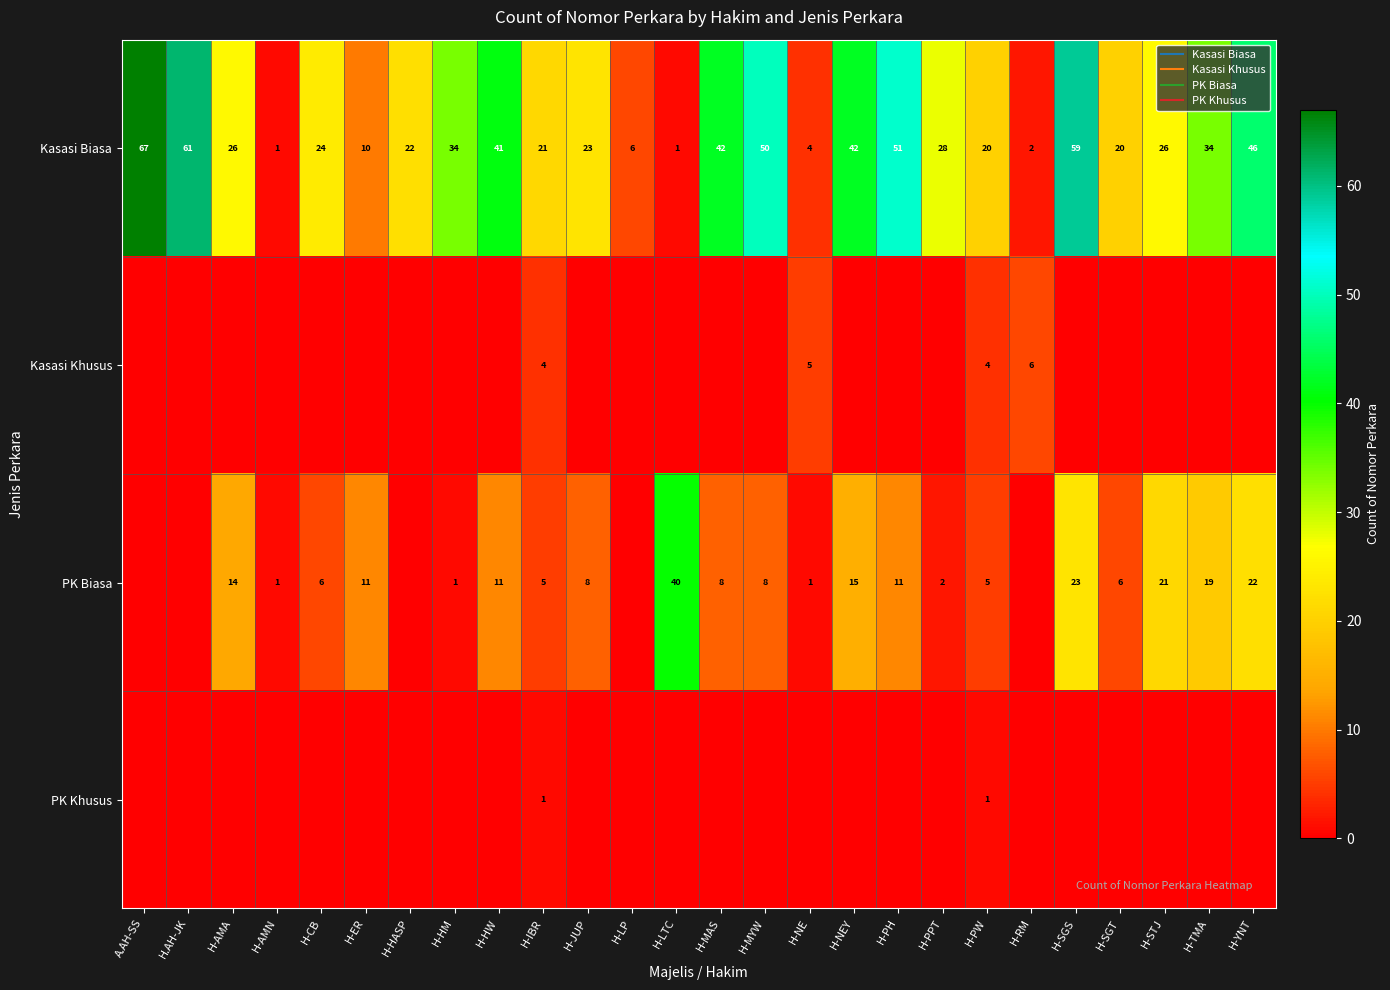

What is the maximum value shown in the chart?

67